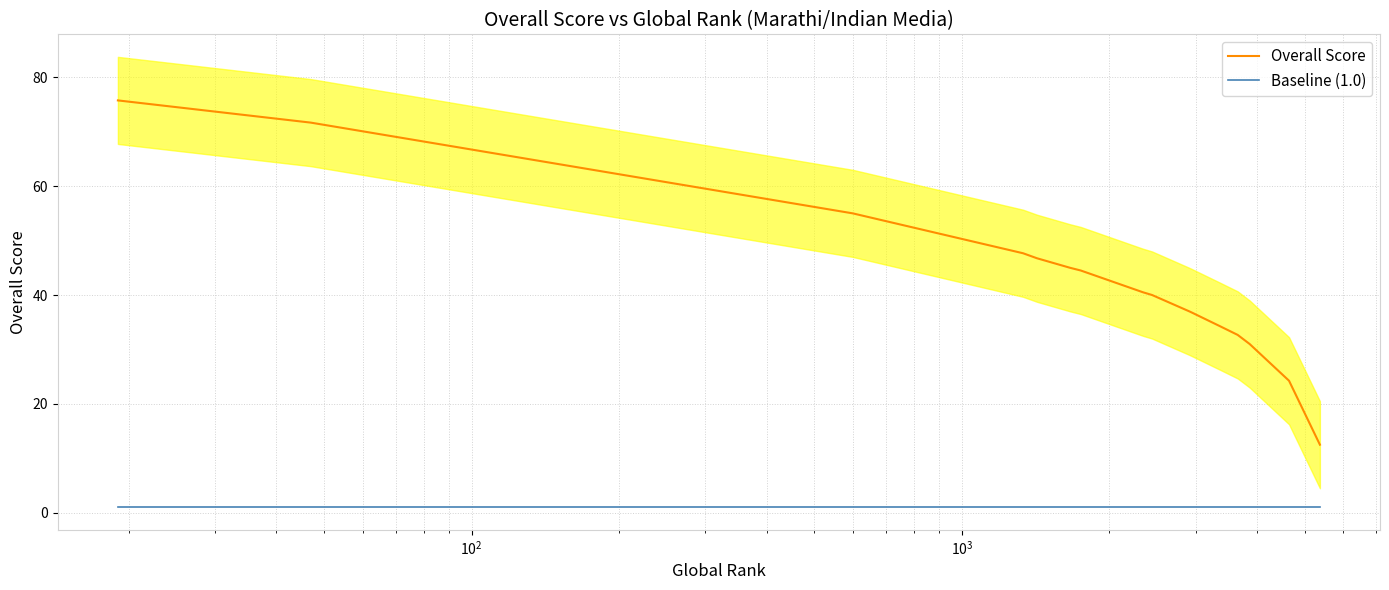

True or false: Baseline (1.0) and Overall Score cross at least once.

False